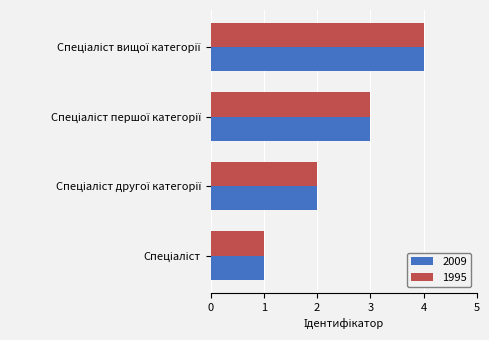

What is the maximum value shown in the chart?

4